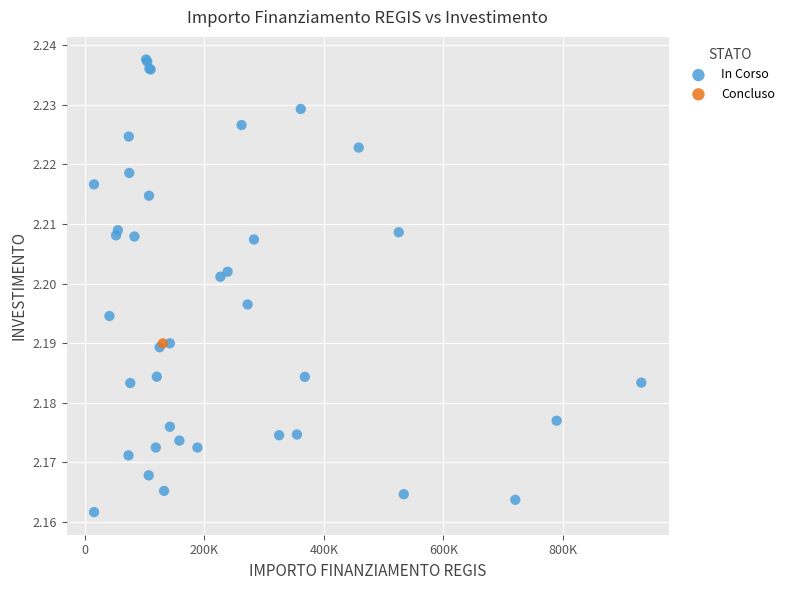

What are all the series names shown in the legend?

In Corso, Concluso